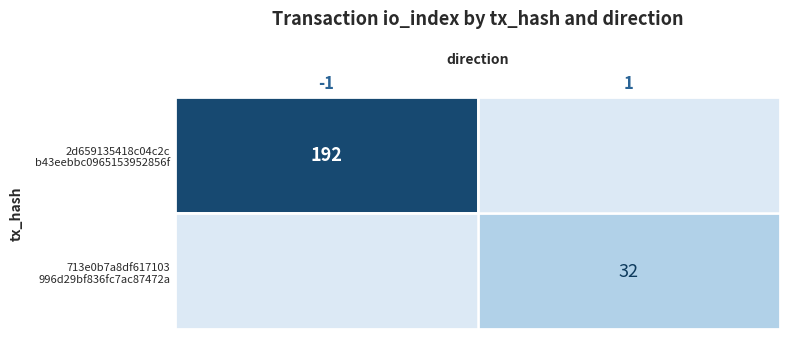

At how many categories does at least one series exceed 163?

1